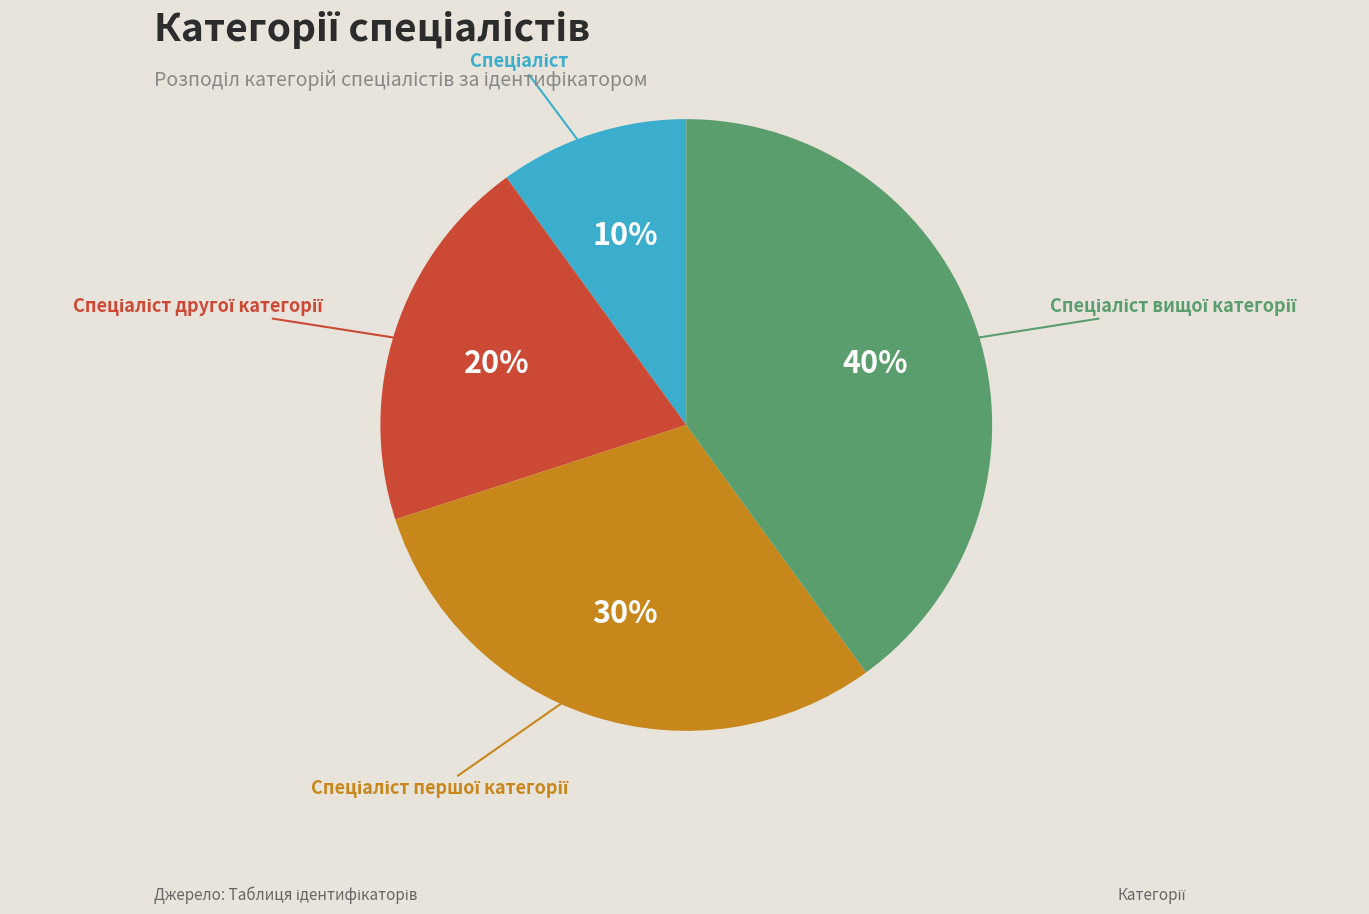

Does any single category account for the majority?

No